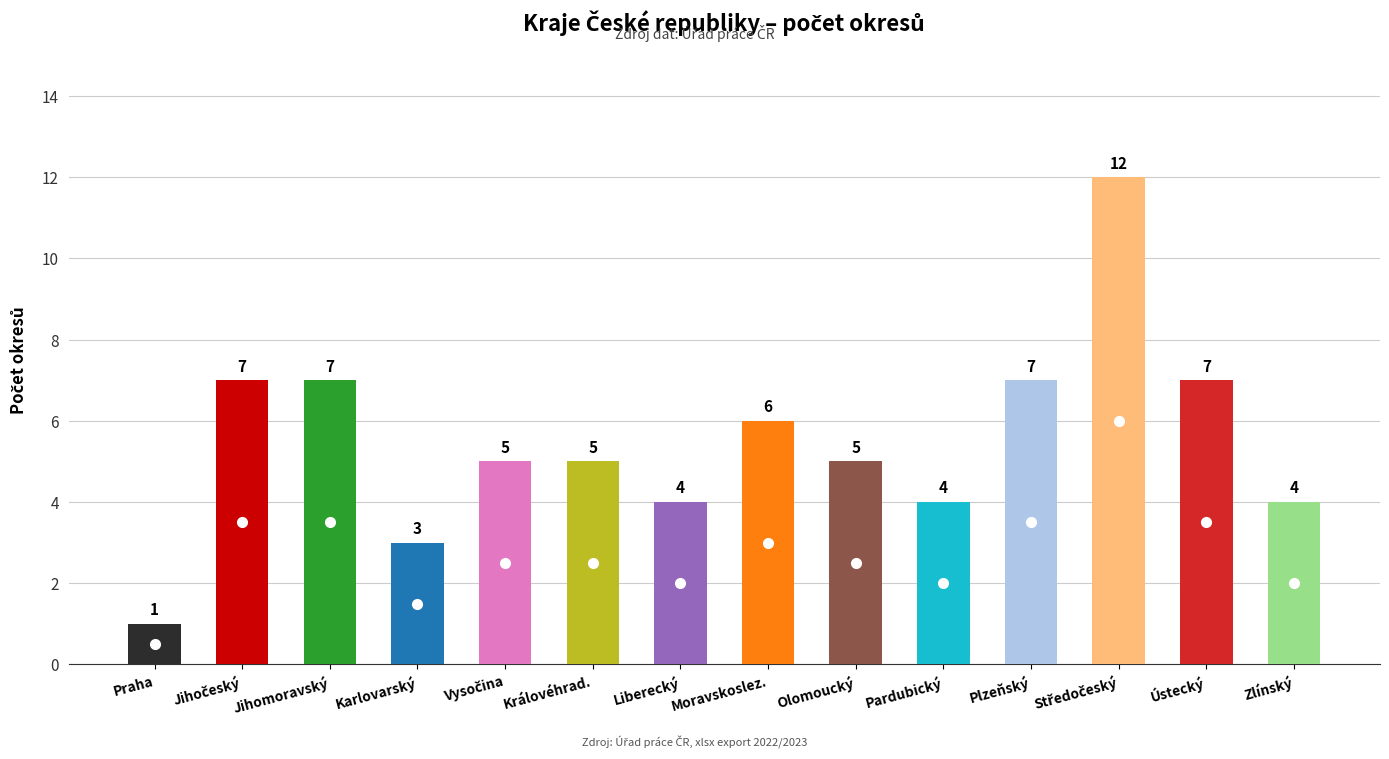

Are the bars grouped side by side (vs. stacked)?

No